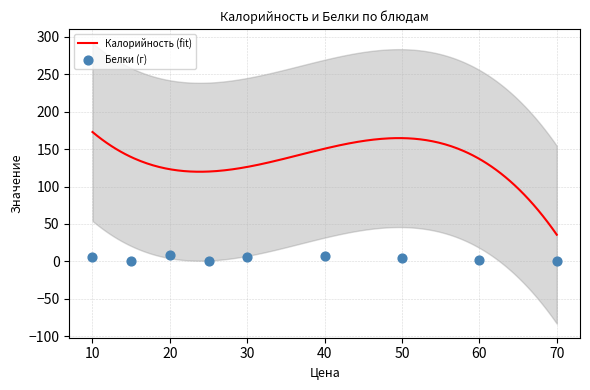

What is the lowest value of the Калорийность (fit) series?

35.6